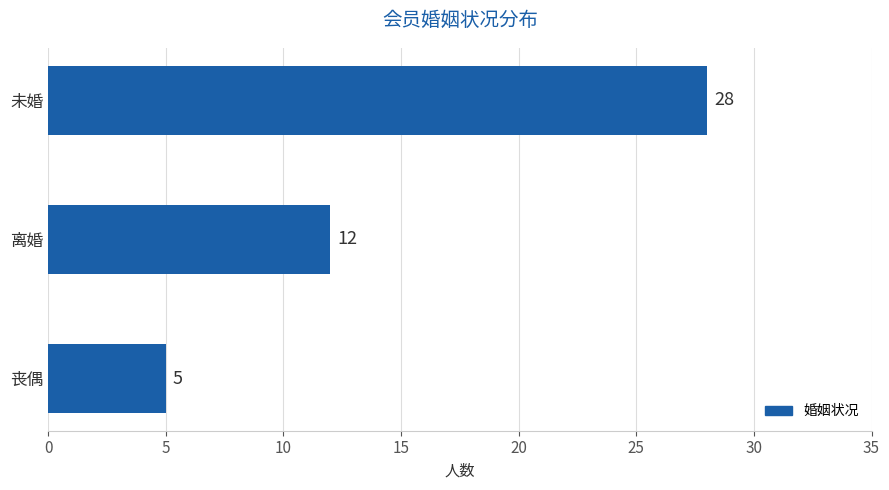

What position from the bottom is 丧偶?

1